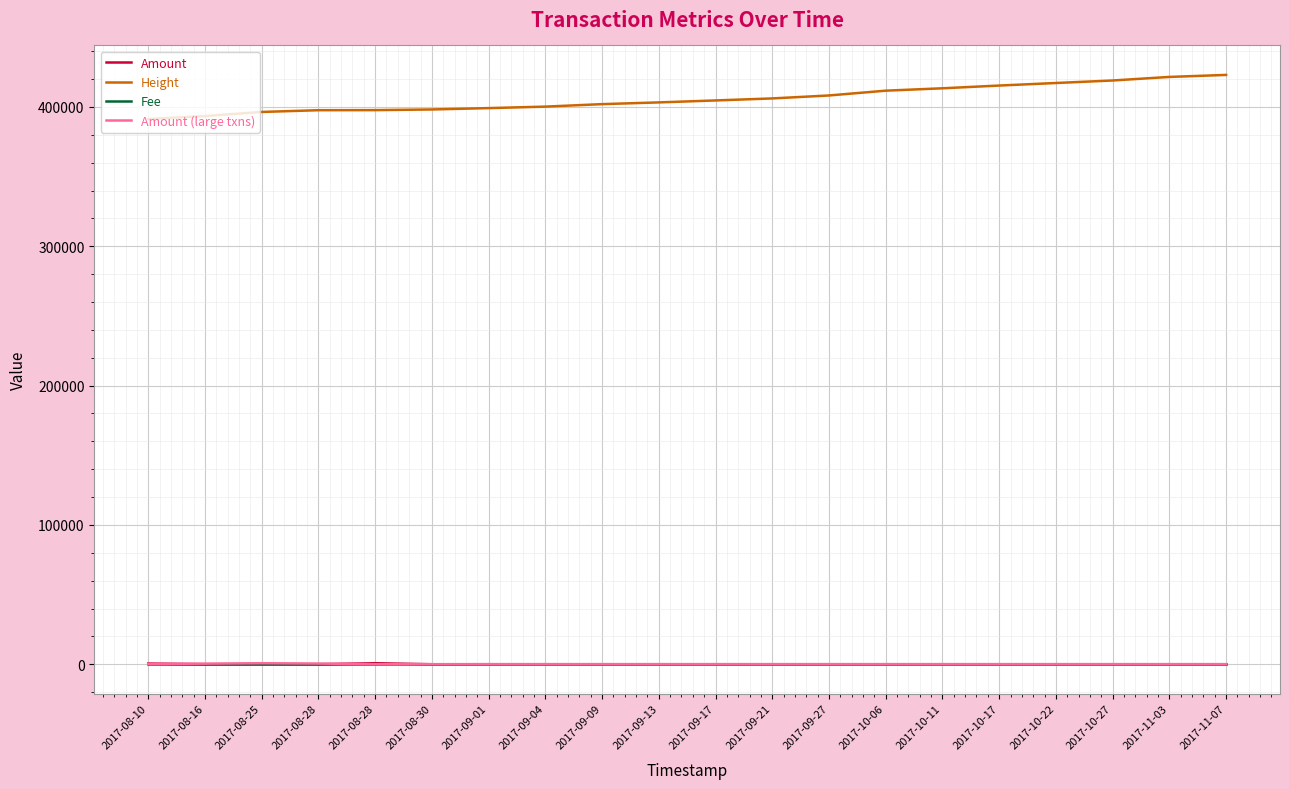

True or false: Height and Amount (large txns) cross at least once.

False